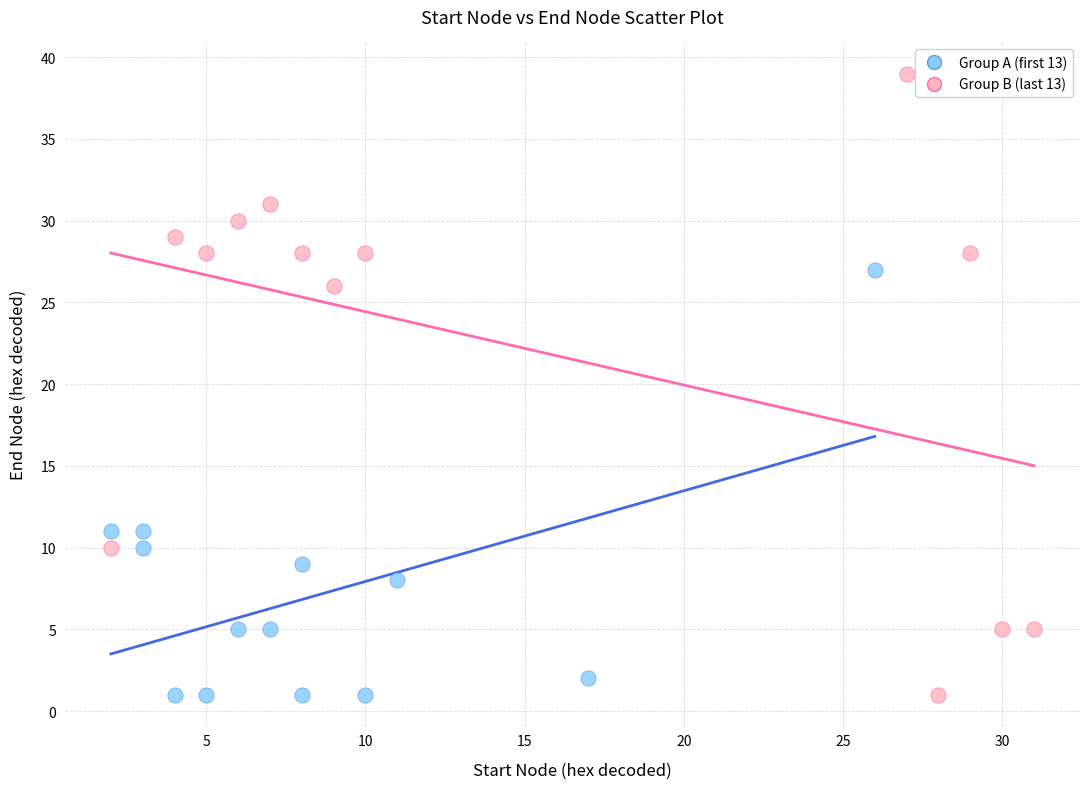

Which series contains the highest Y value?

Group B (last 13)